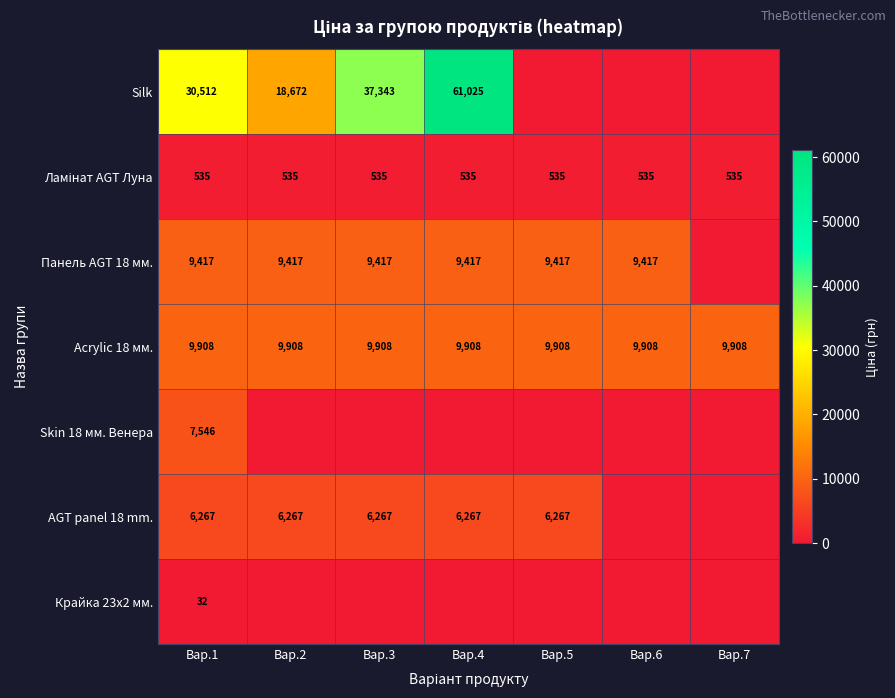

What is the difference between the highest and lowest values at Вар.1?

30480